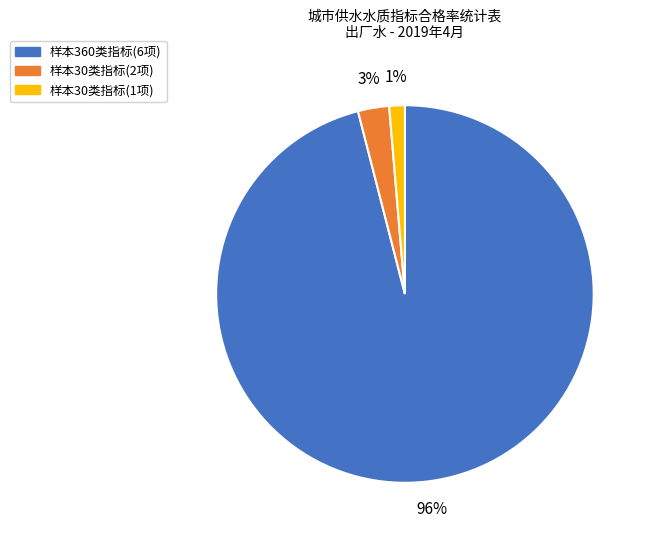

To the nearest percent, what is the difference between the largest and smallest slice percentages?

95%